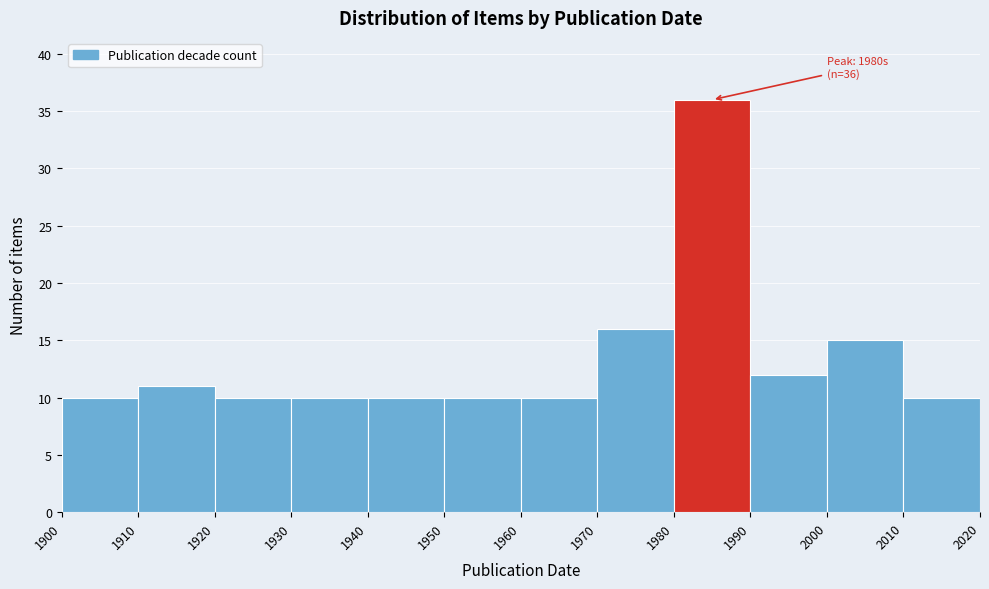

Over which range of the x-axis is the bar tallest?

1980 to 1990